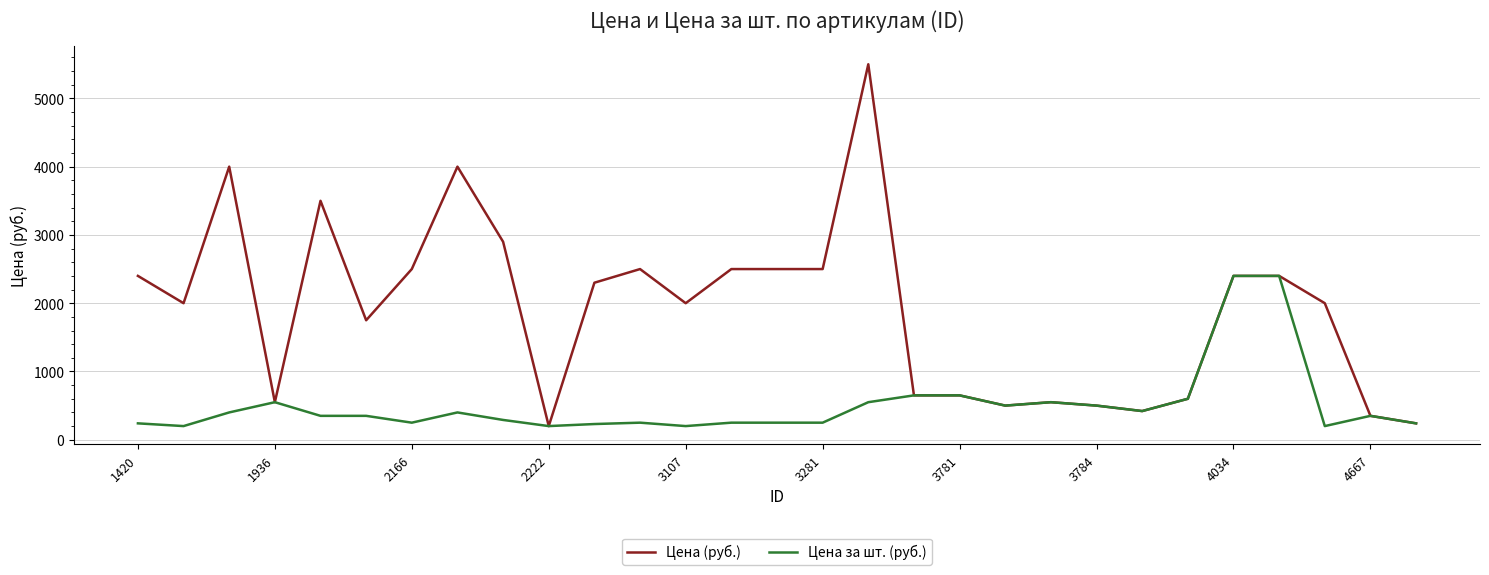

Which series has the largest total across all categories?

Цена (руб.)